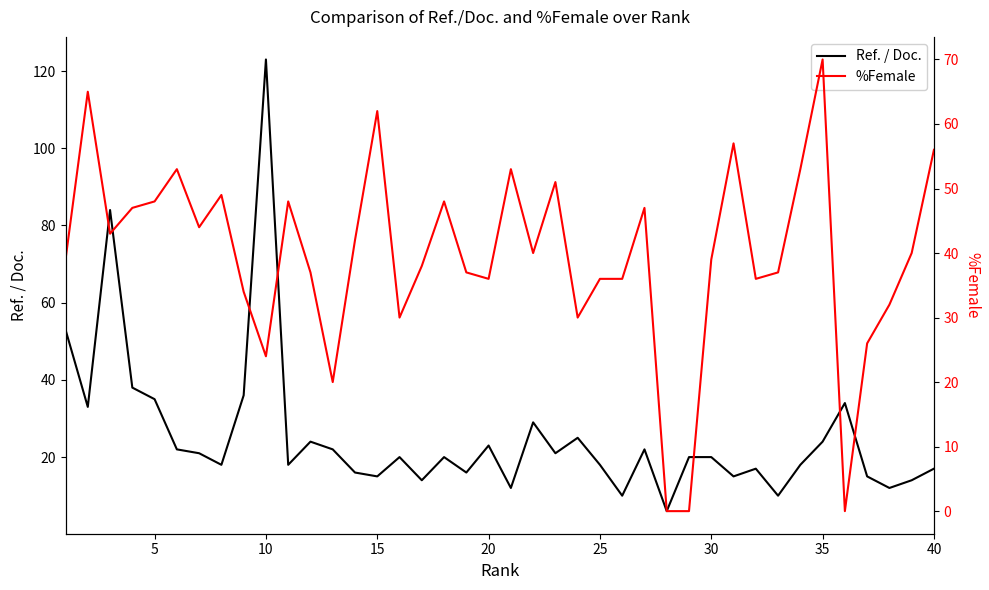

Which category has the highest value in the Ref. / Doc. series?

10